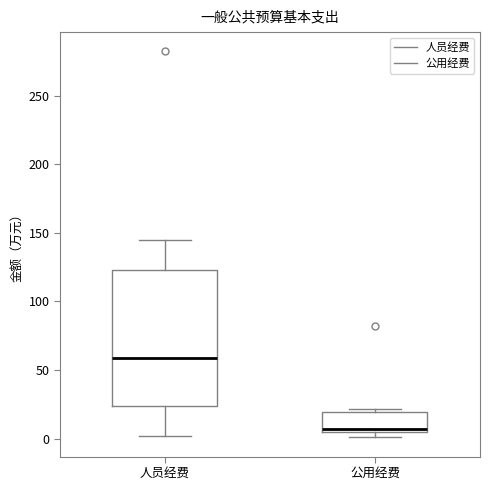

Where is the upper edge of the box for 公用经费 on the y-axis? The values are not printed on the chart, so give them approximately, as read against the axis.

20